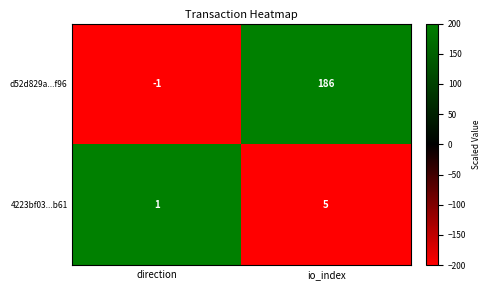

Reading left to right, extract all data points from this chart.

d52d829a...f96: direction=-1	io_index=186
4223bf03...b61: direction=1	io_index=5